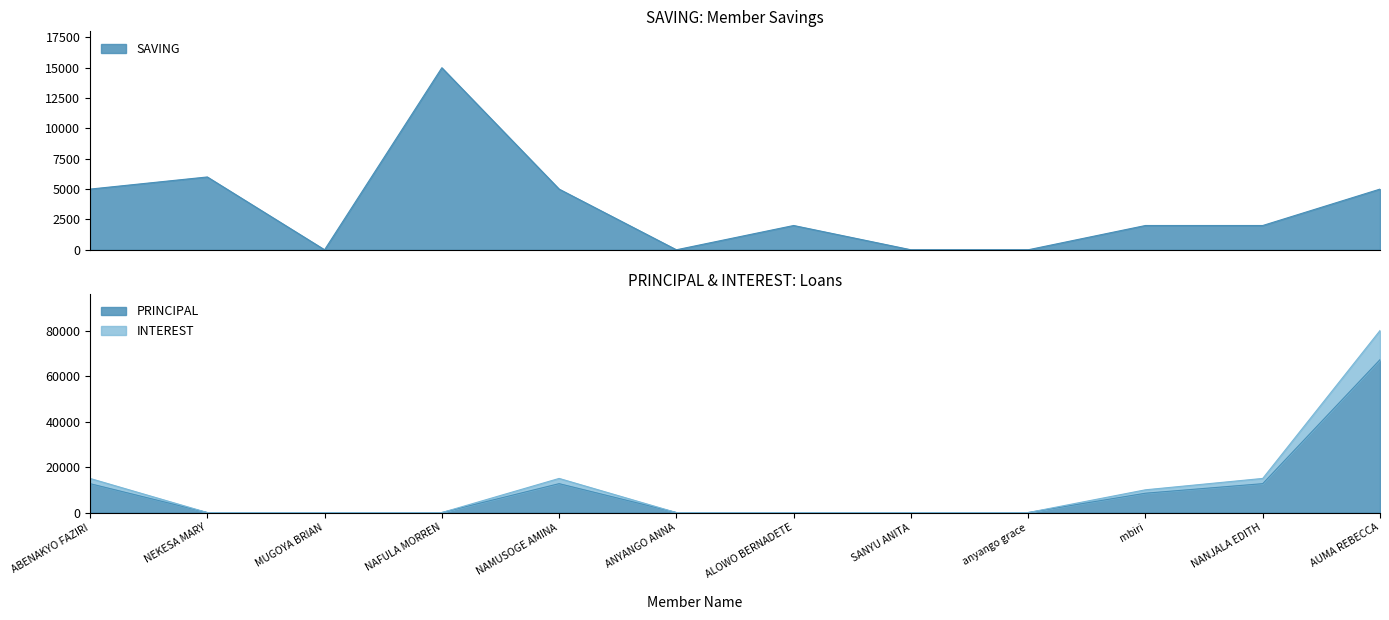

How many data points in SAVING are above 2000?

5